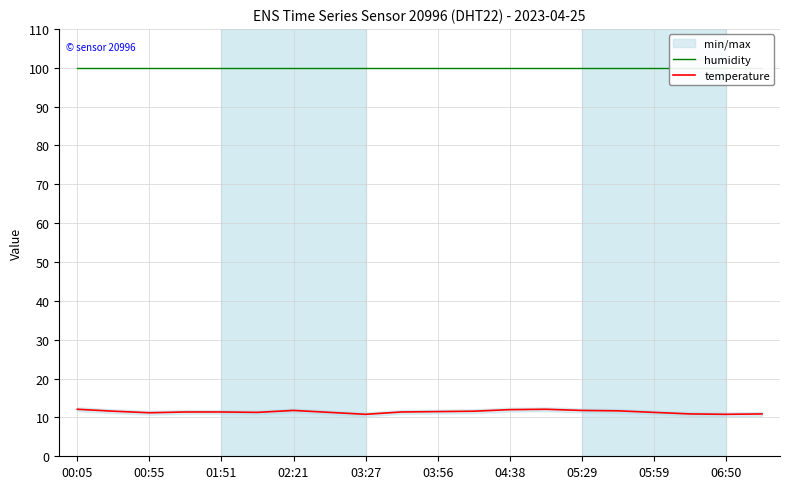

What is the difference between the temperature values at 05:59 and 00:55?

0.1